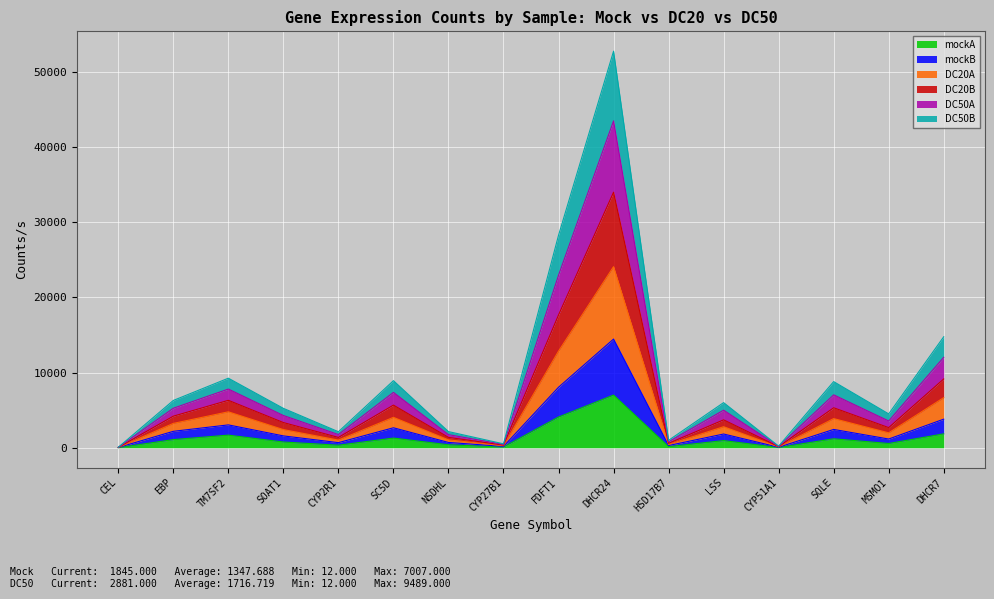

True or false: mockB has a value of 1299 at SOAT1.

False